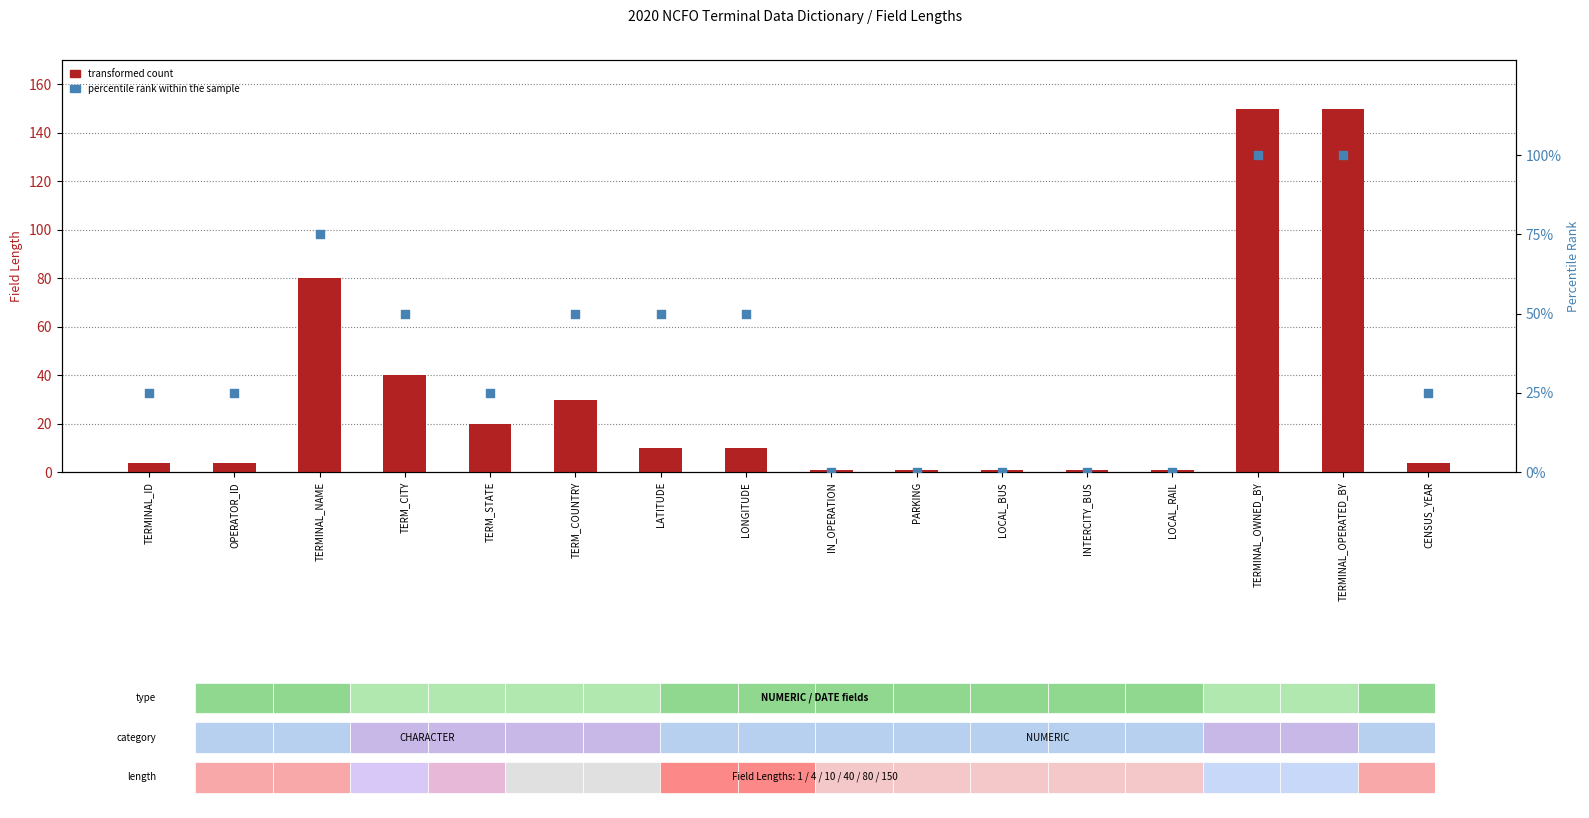

At how many categories does at least one series exceed 92?

2